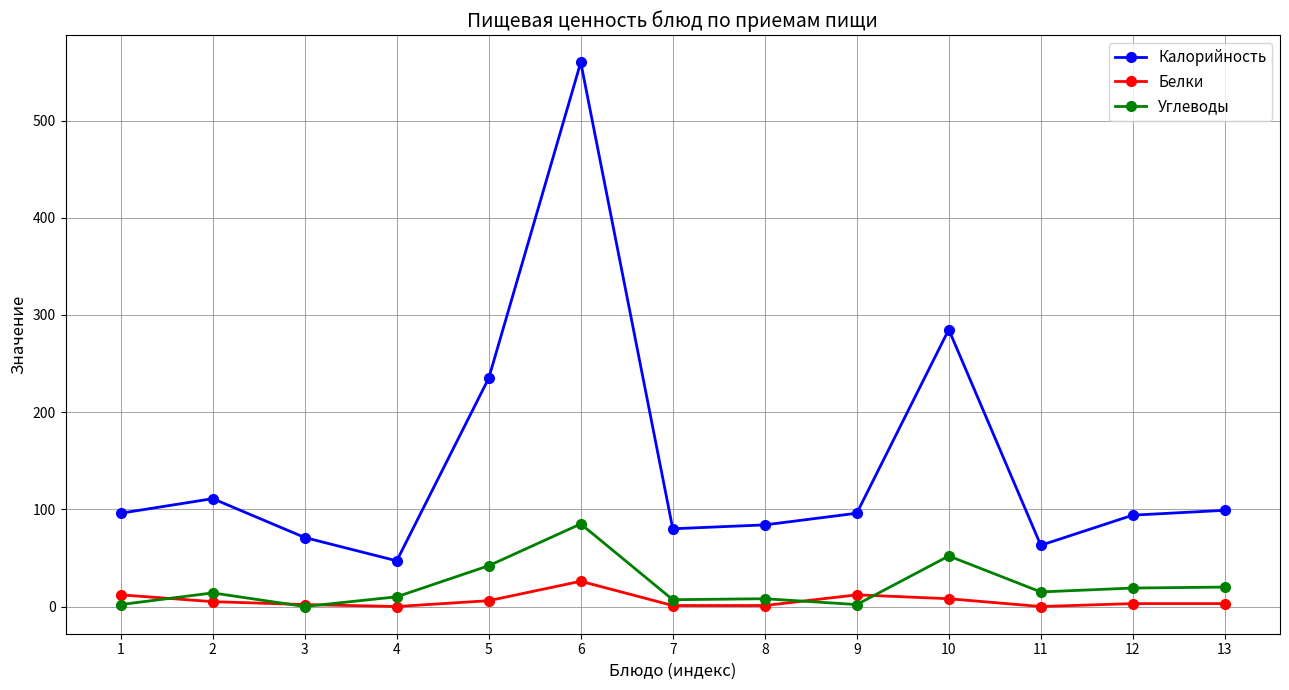

True or false: Белки has a value of 8 at 10.

True